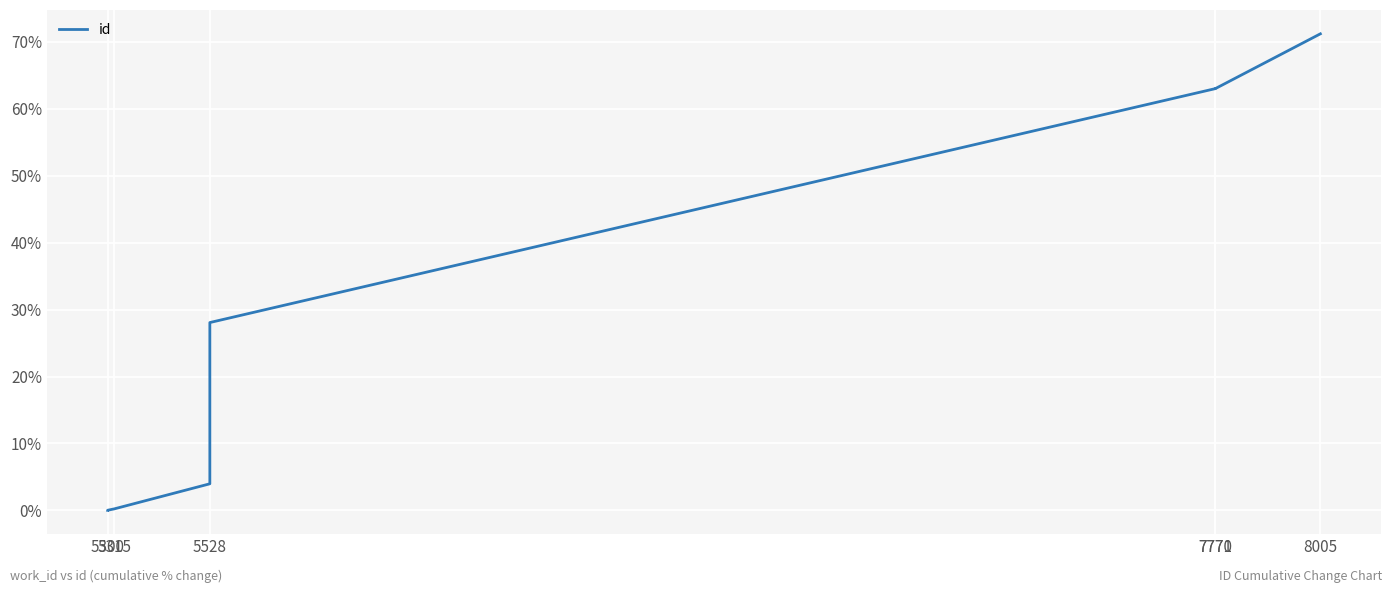

Which has a higher value, 5300 or 5315?

5315